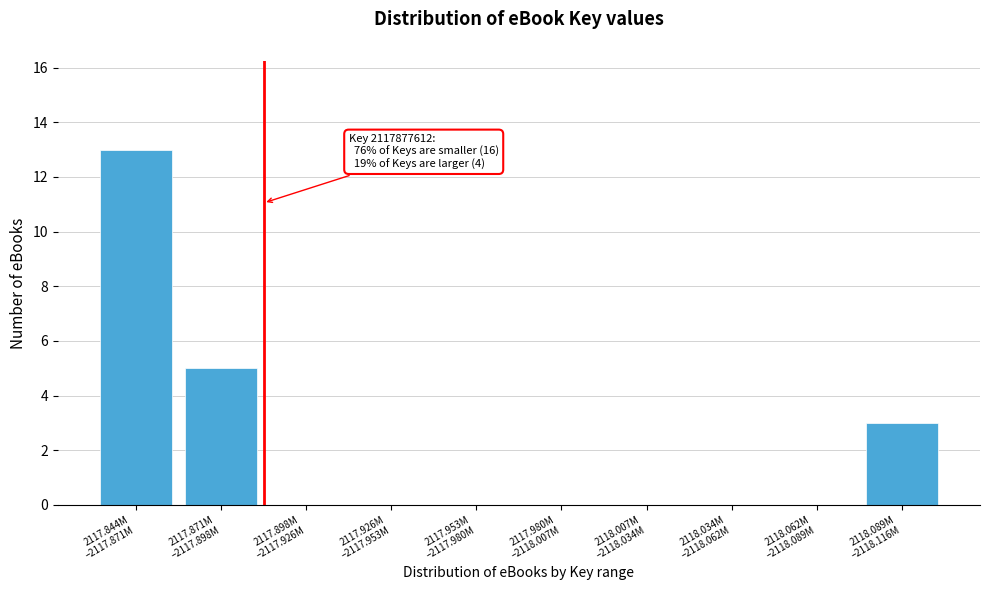

What is the sum of all values?

21